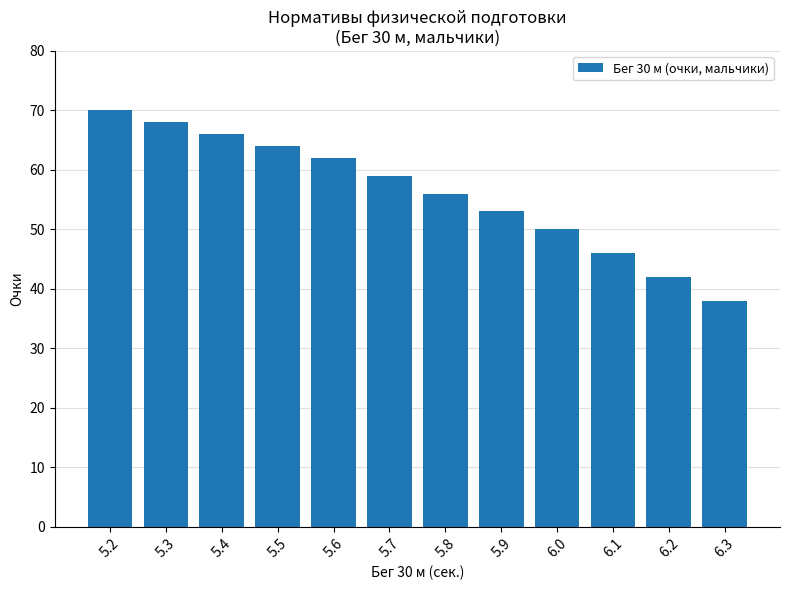

What is the average value?

56